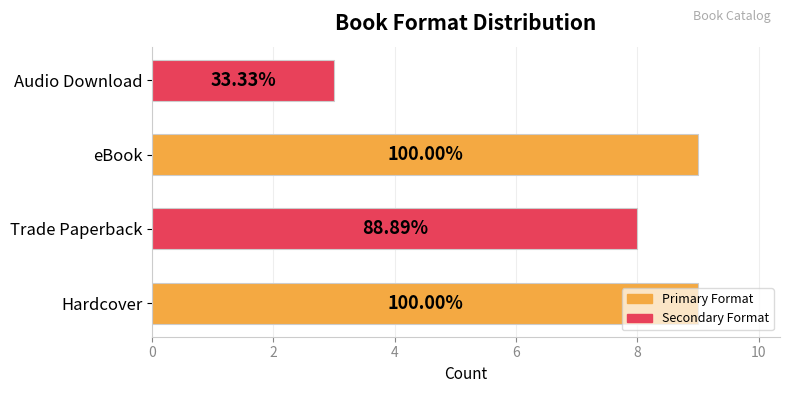

Does the chart contain any negative values?

No